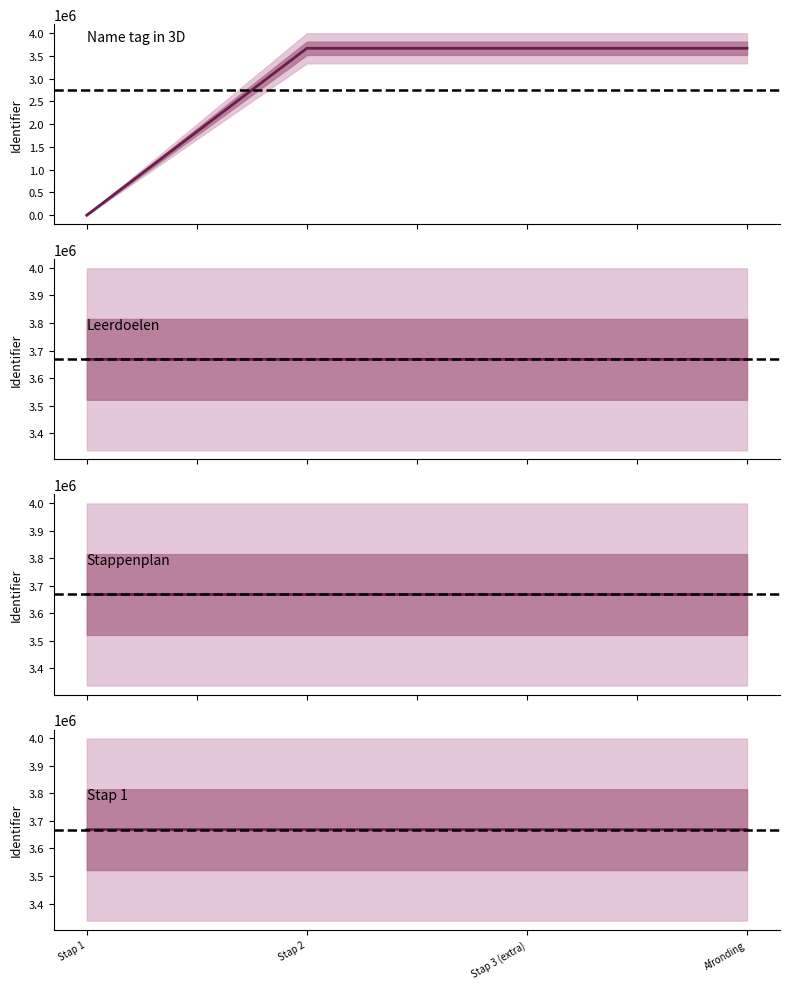

What is the ratio of the value at Afronding to the value at Stap 3 (extra)?

1.0